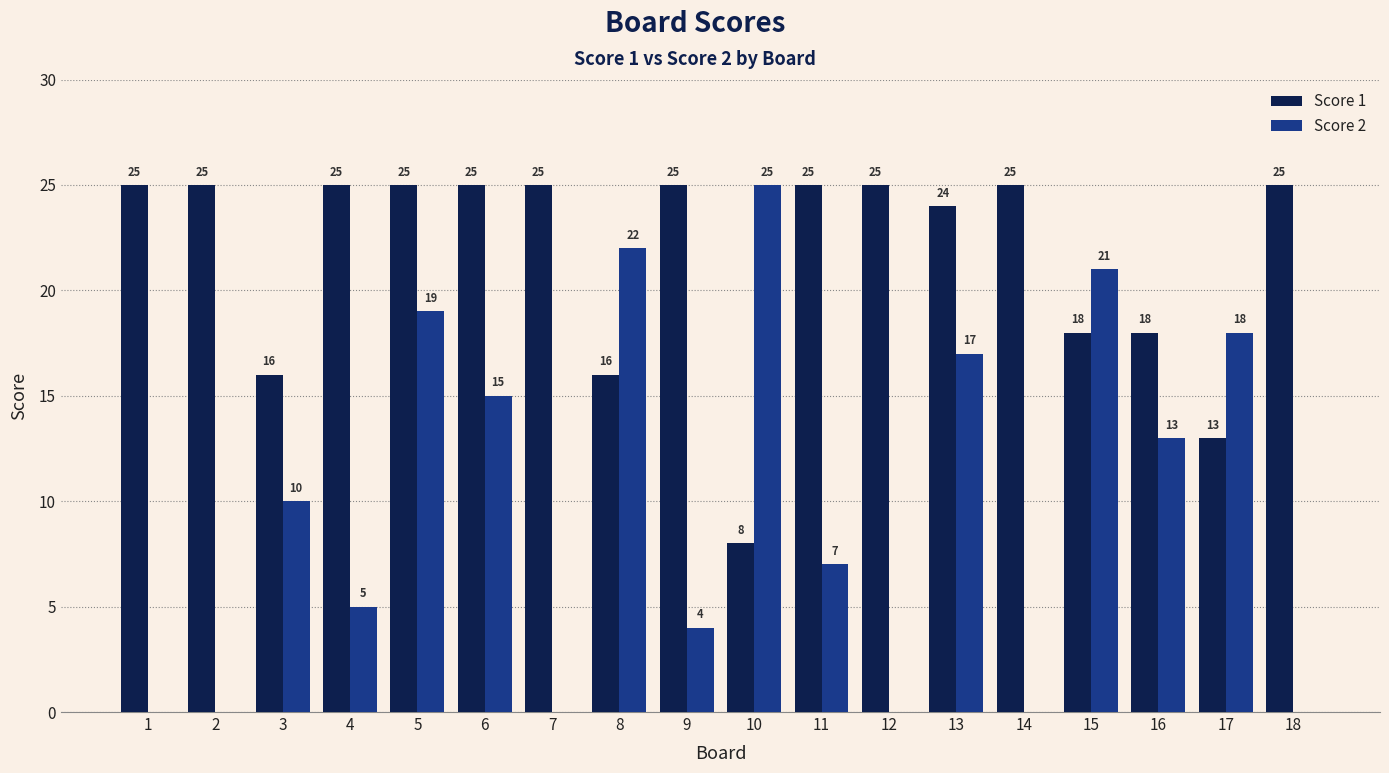

Reading left to right, list all the values displayed in this chart.

Score 1: 1=25	2=25	3=16	4=25	5=25	6=25	7=25	8=16	9=25	10=8	11=25	12=25	13=24	14=25	15=18	16=18	17=13	18=25
Score 2: 1=0	2=0	3=10	4=5	5=19	6=15	7=0	8=22	9=4	10=25	11=7	12=0	13=17	14=0	15=21	16=13	17=18	18=0